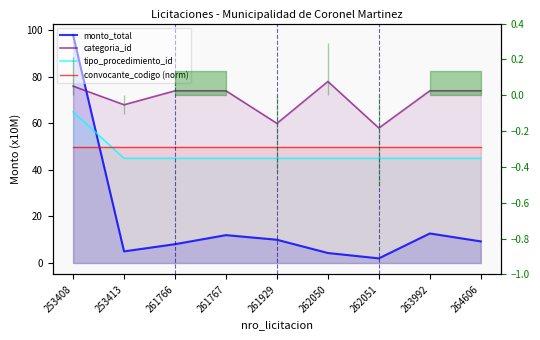

Between 253408 and 262051, which series saw the biggest shift?

monto_total